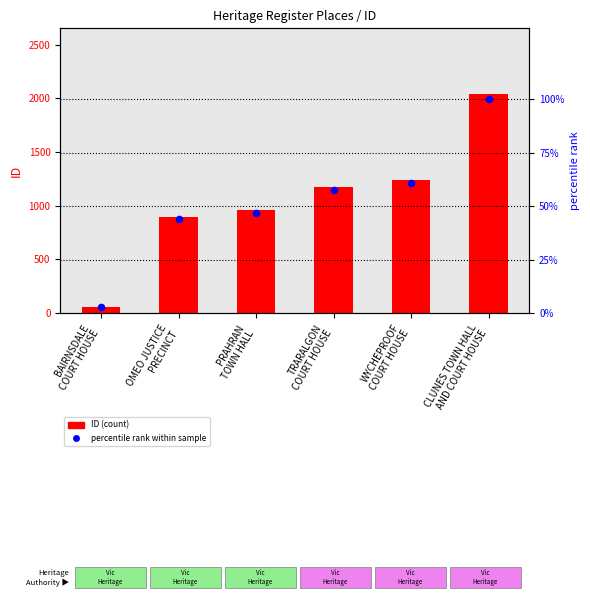

Which series contains the highest Y value?

ID